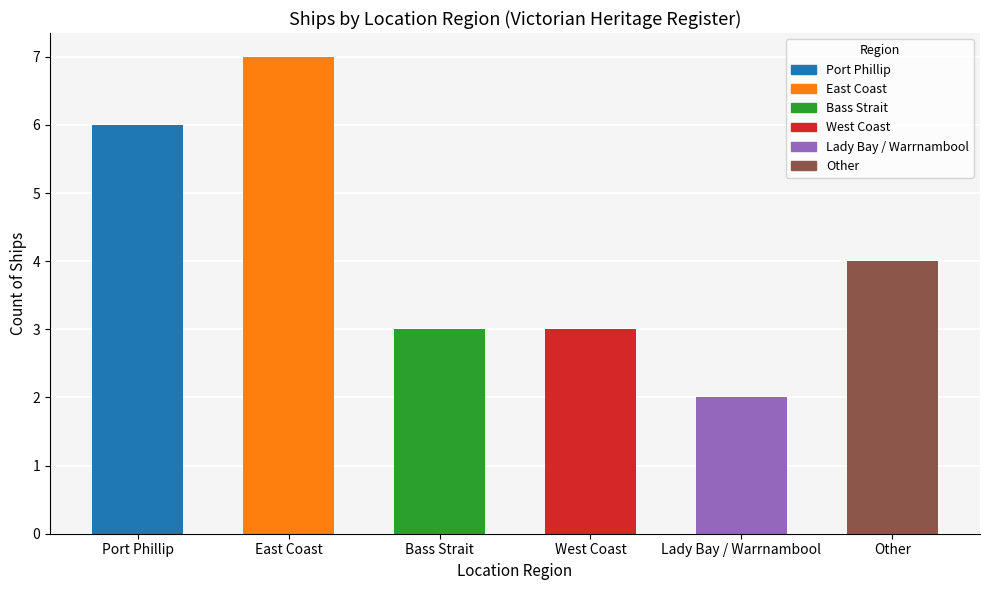

At which label does the data first exceed 4?

Port Phillip